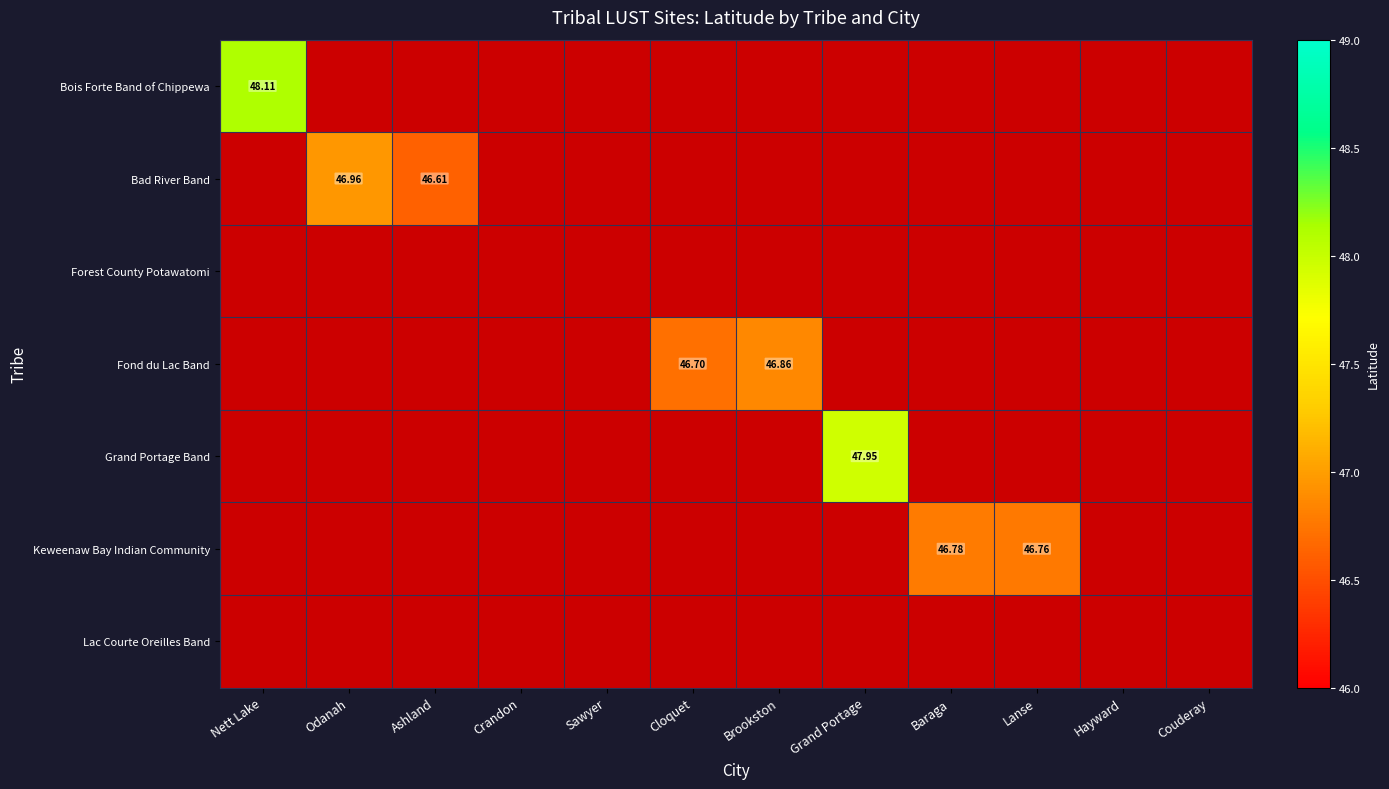

How many values in Keweenaw Bay Indian Community are above zero?

2